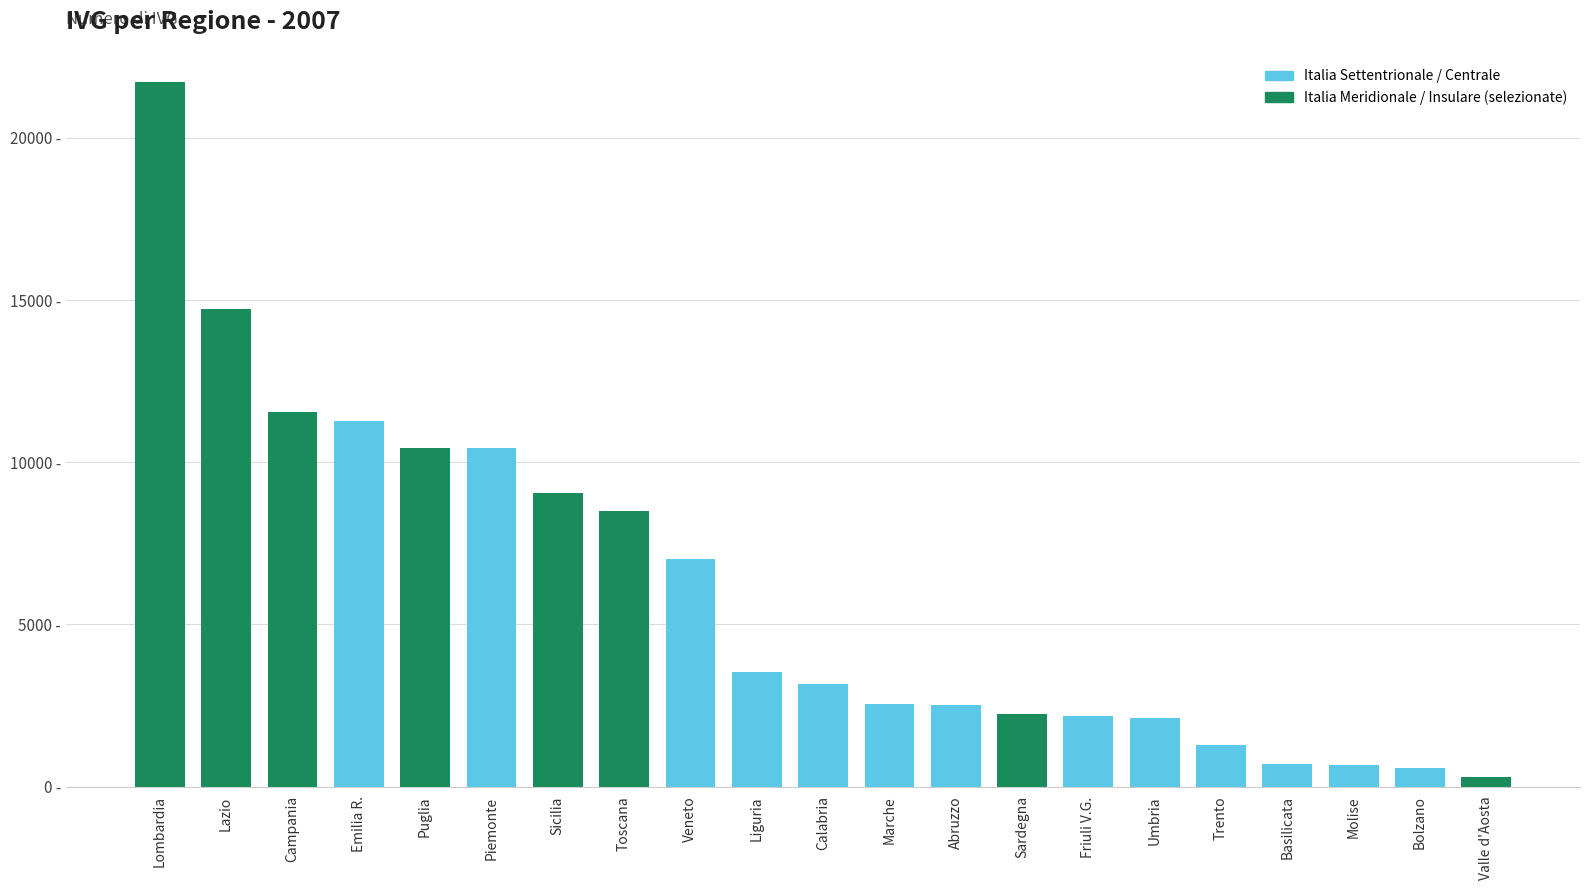

Which label corresponds to the smallest value in the chart?

Valle d'Aosta